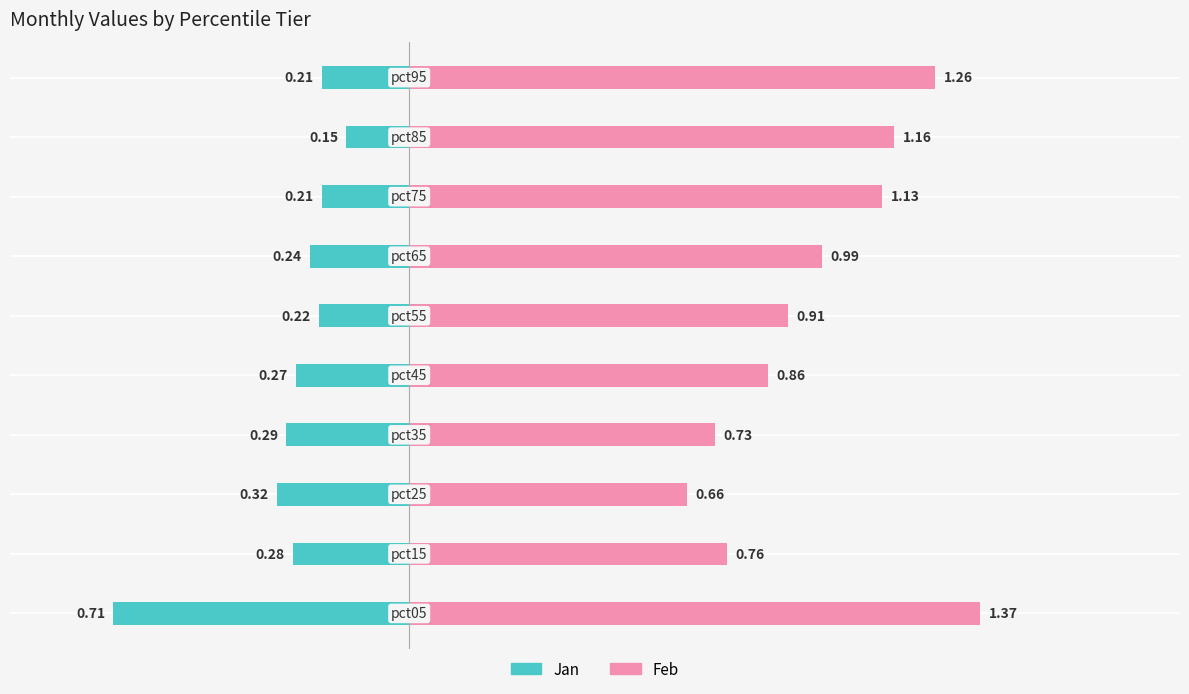

Reading left to right, list all the values displayed in this chart.

Jan: 0=-0.7	1=-0.3	2=-0.3	3=-0.3	4=-0.3	5=-0.2	6=-0.2	7=-0.2	8=-0.2	9=-0.2
Feb: 0=1.4	1=0.8	2=0.7	3=0.7	4=0.9	5=0.9	6=1.0	7=1.1	8=1.2	9=1.3